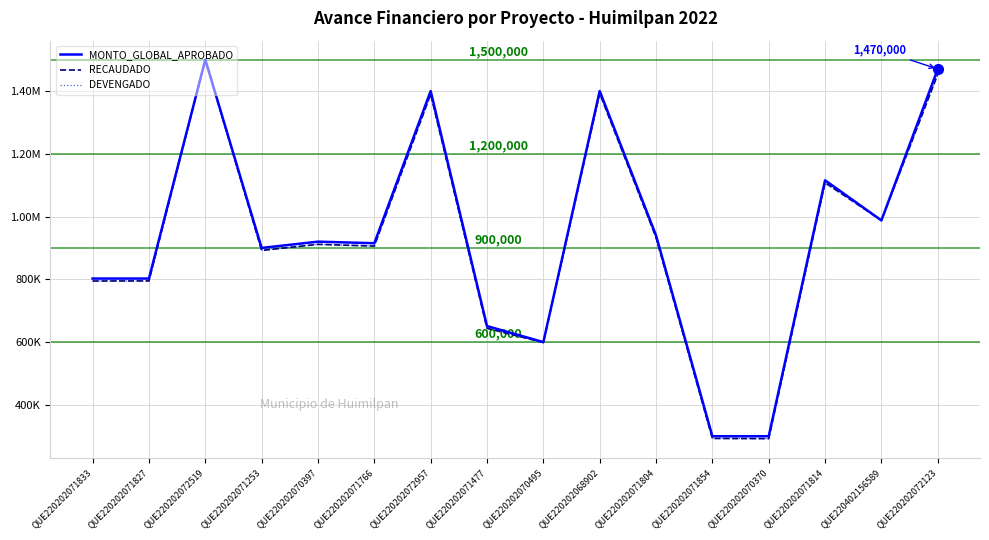

Is this an area chart (filled region under the line)?

No